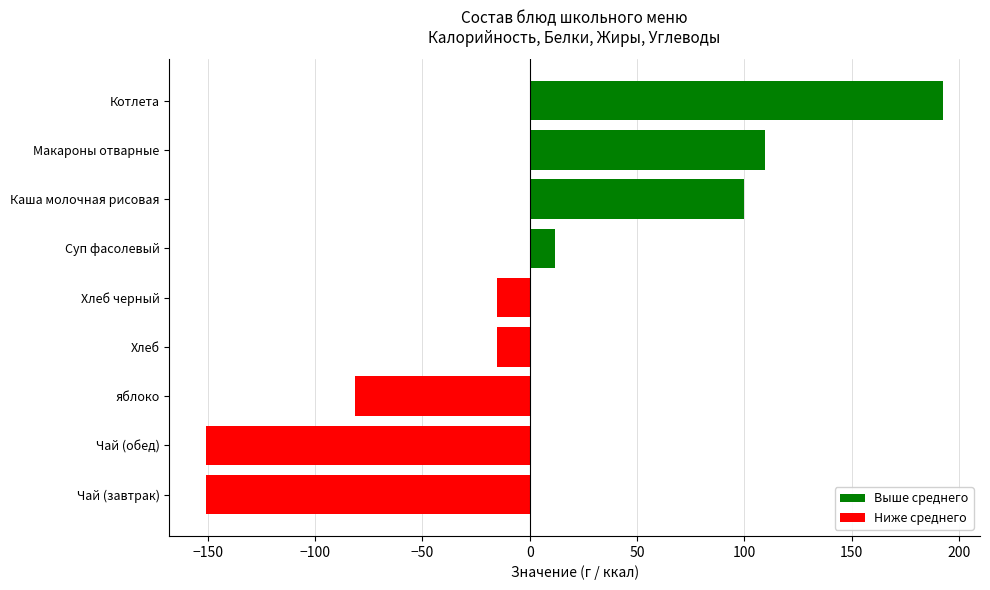

Where is the data nearest to the value 20?

Суп фасолевый